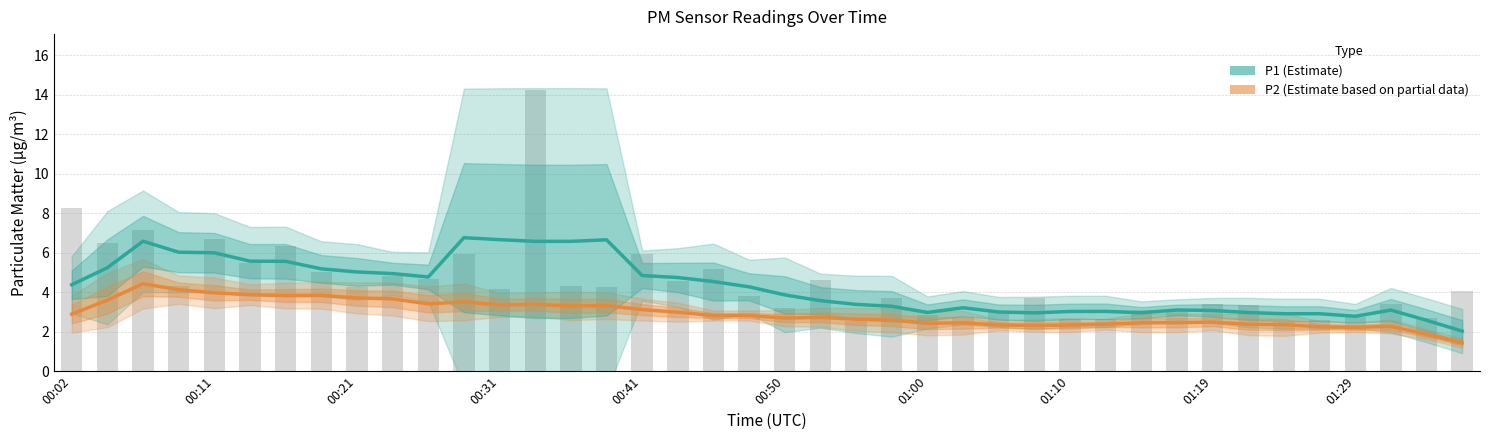

What position from the left is 00:21?

9